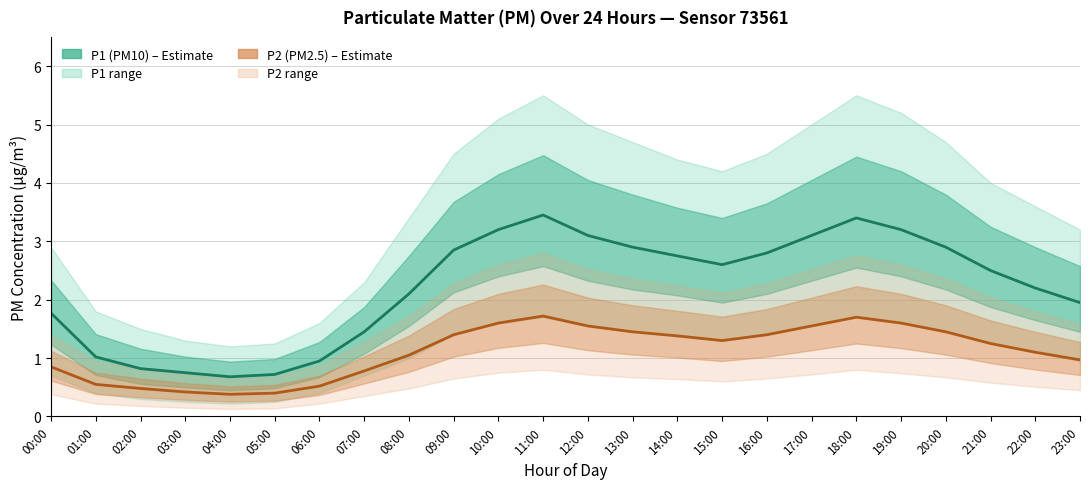

True or false: P2 (PM2.5) and P1 (PM10) intersect in this chart.

False